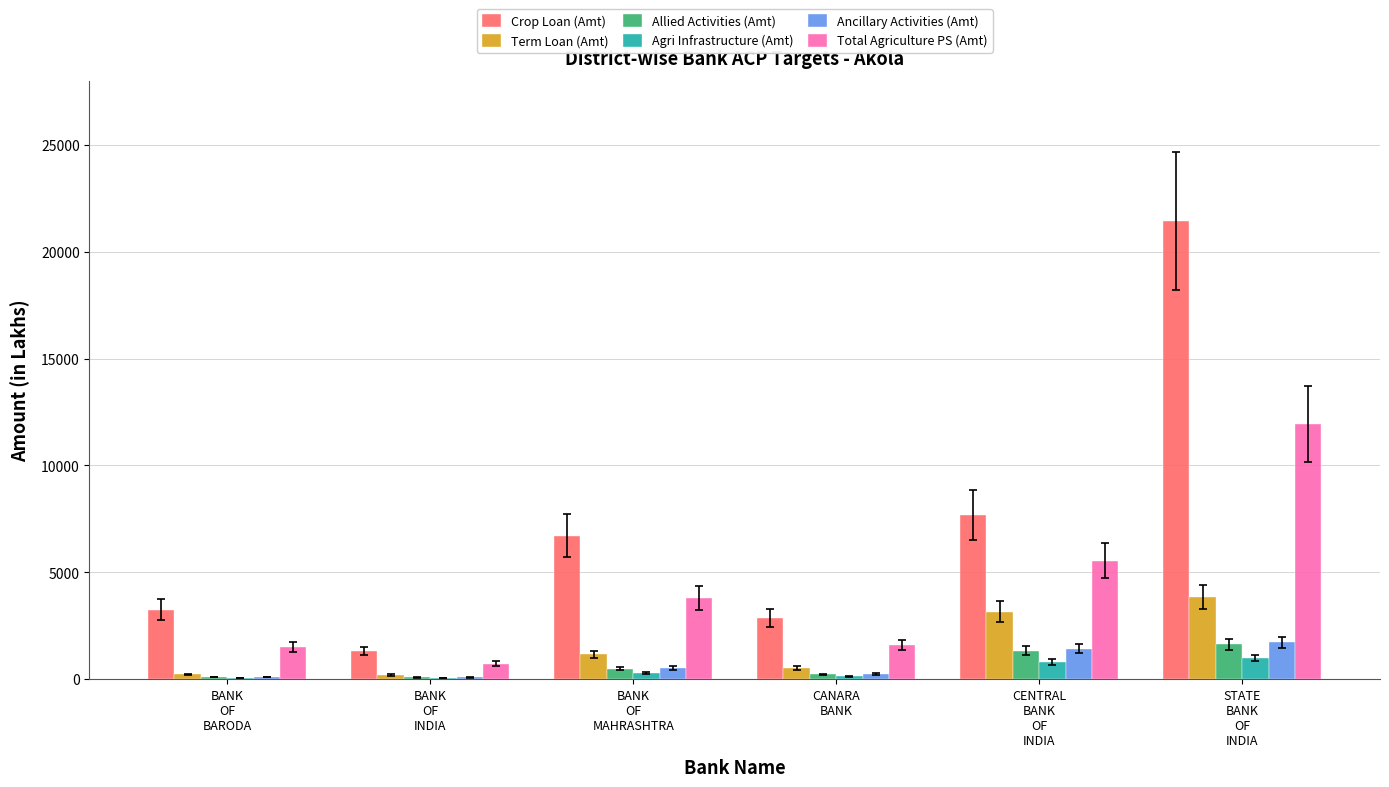

Read the Agri Infrastructure (Amt) value at BANK
OF
INDIA.

49.2